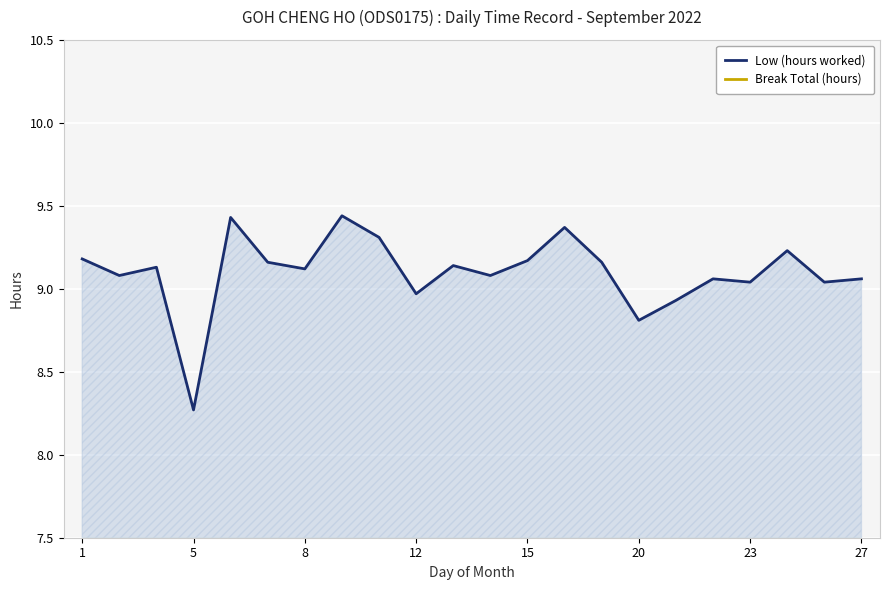

Is it true that Low (hours worked) equals 8.8 at 20?

True